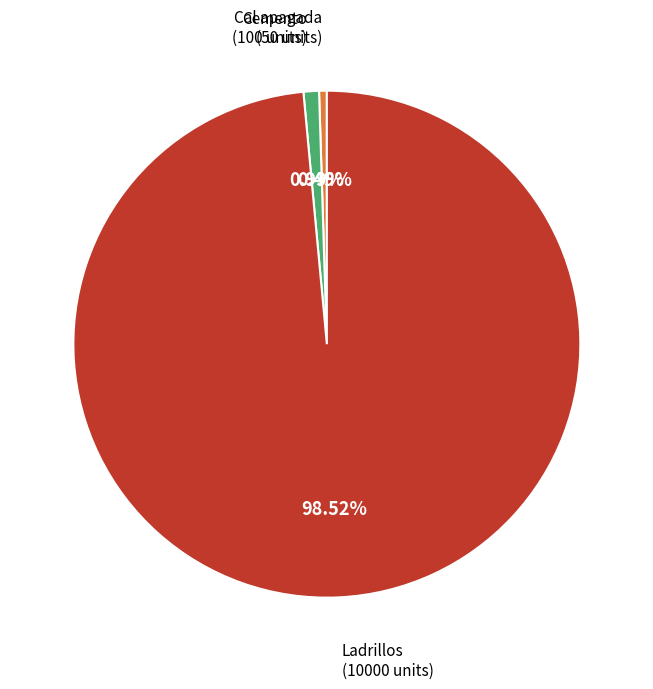

Combined, what portion of the pie is Cal apagada and Cemento?

1.5%